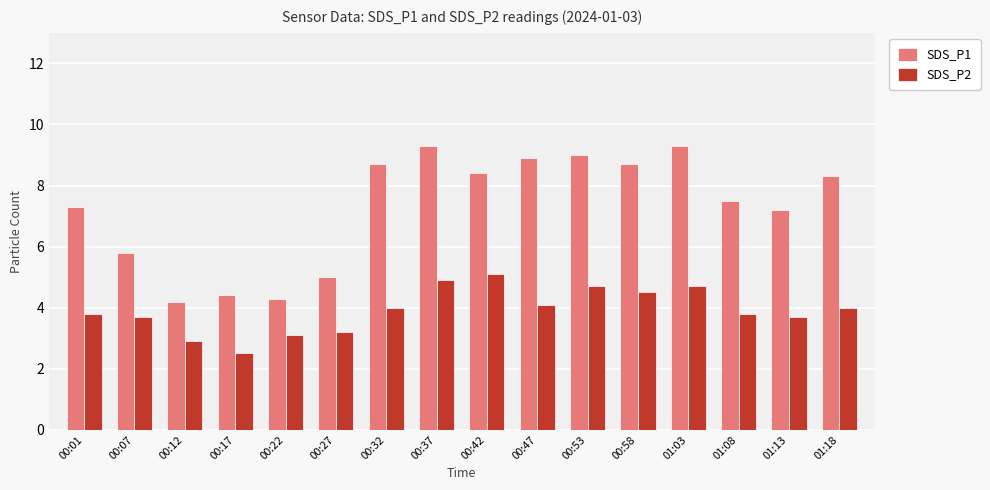

Which series changed the most between 00:37 and 00:58?

SDS_P1